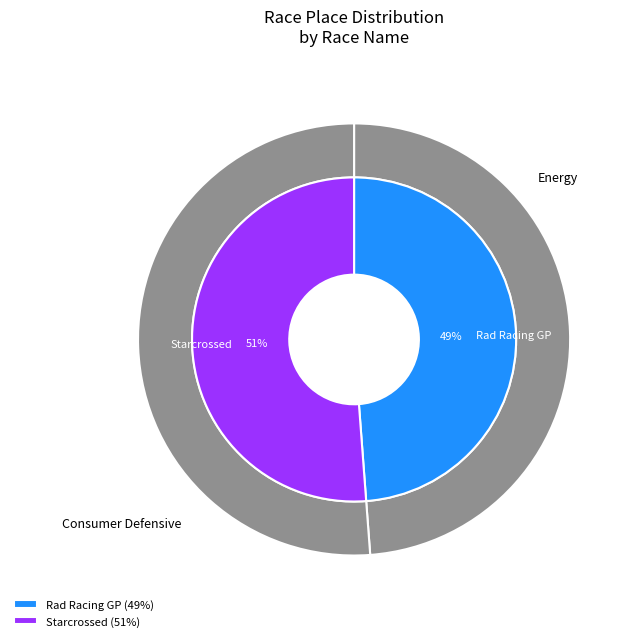

The Rad Racing GP slice represents 49% of the pie. True or false?

True